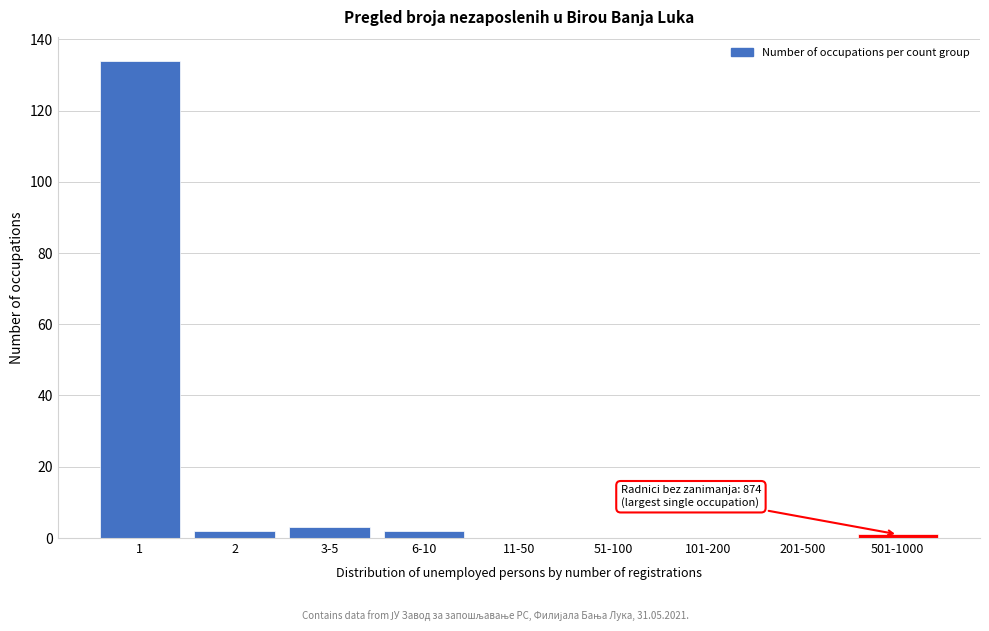

Reading left to right, transcribe all the data shown in this chart.

1=134	2=2	3-5=3	6-10=2	11-50=0	51-100=0	101-200=0	201-500=0	501-1000=1